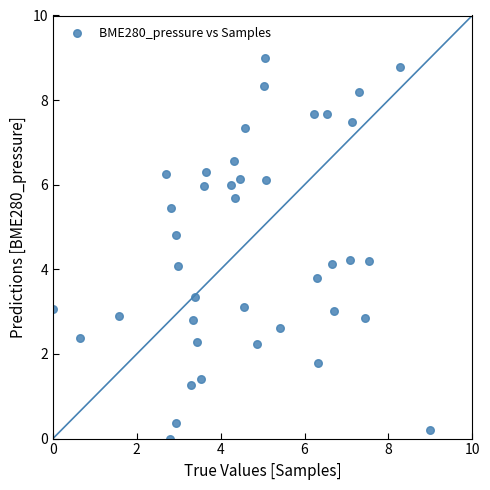

What is the range of X values (max minus min)?

9.0